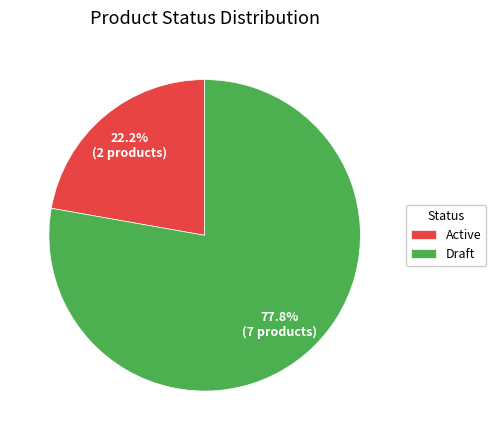

Which category has the biggest portion of the pie?

Draft